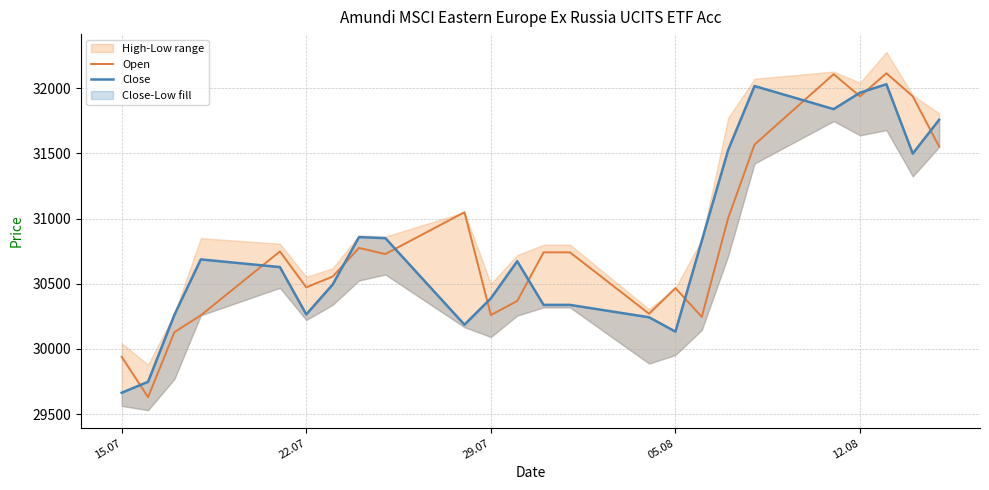

What is the maximum value shown in the chart?

32115